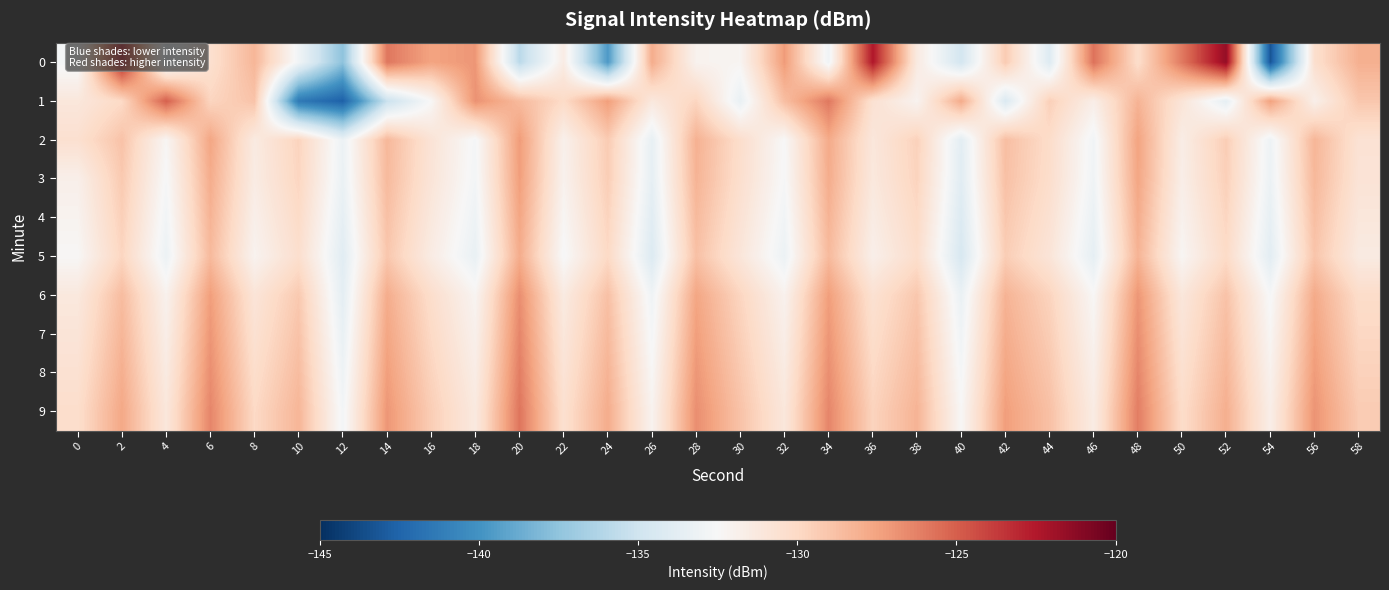

What is the maximum value shown in the chart?

-121.6